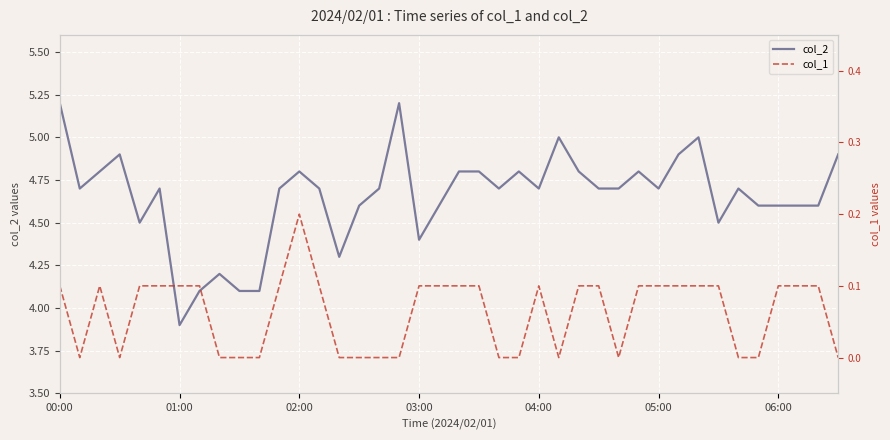

What is the difference between the maximum and minimum values in the col_2 series?

1.3